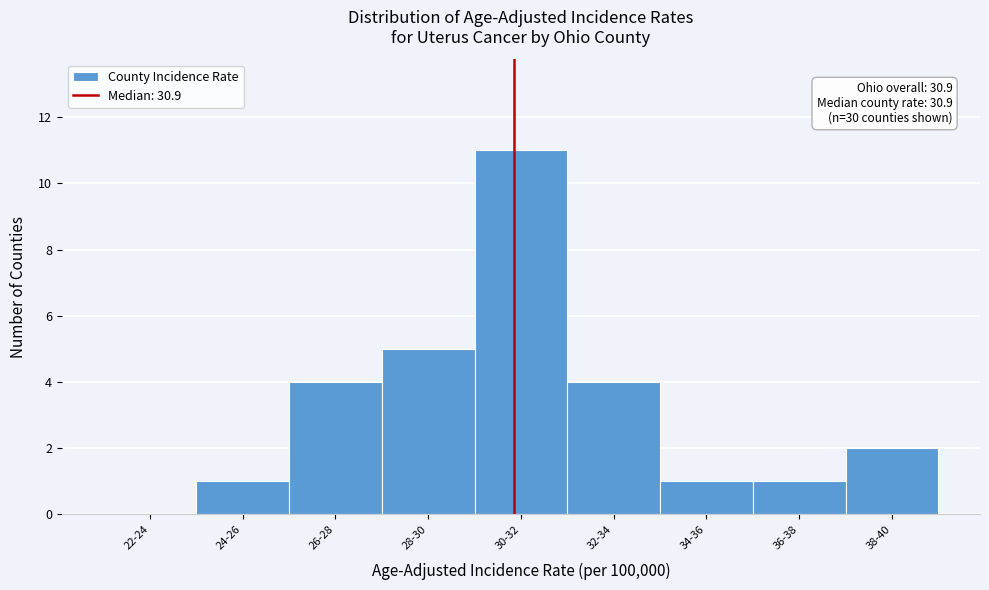

Reading left to right, list all the values displayed in this chart.

22-24=0	24-26=1	26-28=4	28-30=5	30-32=11	32-34=4	34-36=1	36-38=1	38-40=2